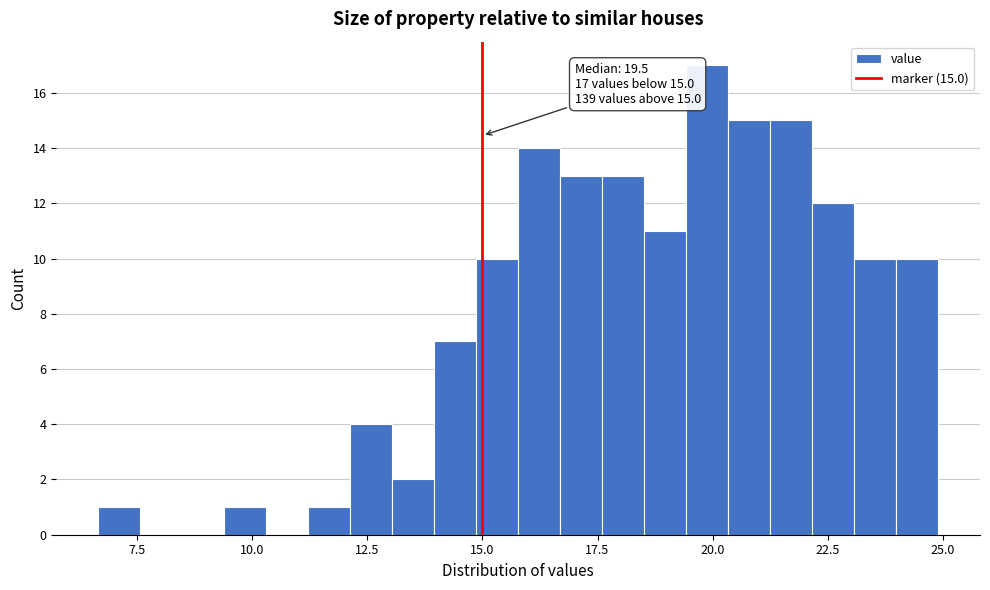

Around what value on the x-axis is the tallest bar? Give the approximate position of its centre, as read against the axis.

20.0